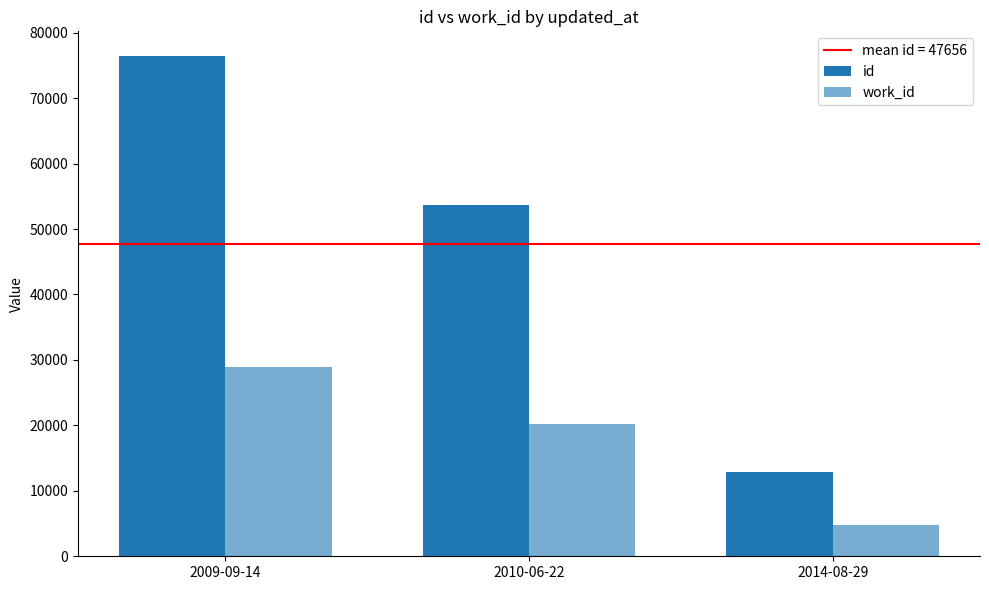

True or false: work_id has a value of 4817 at 2014-08-29.

True